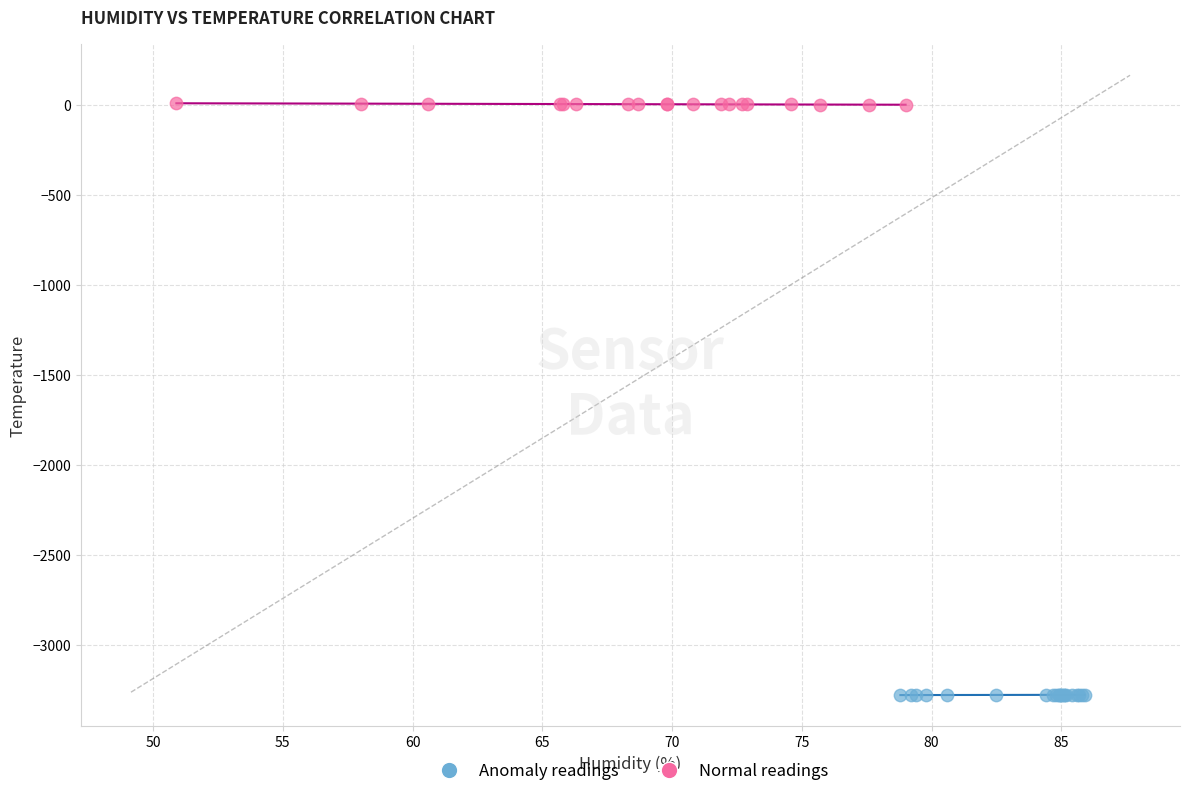

What are all the series names shown in the legend?

Anomaly readings, Normal readings